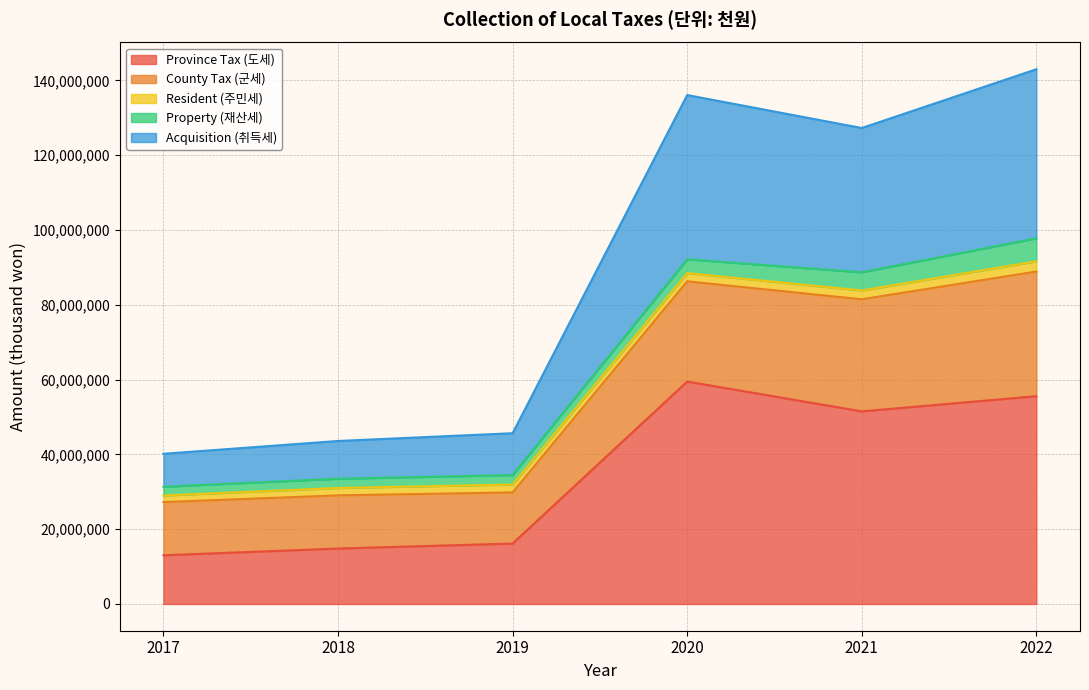

At how many categories does at least one series exceed 63272372?

3